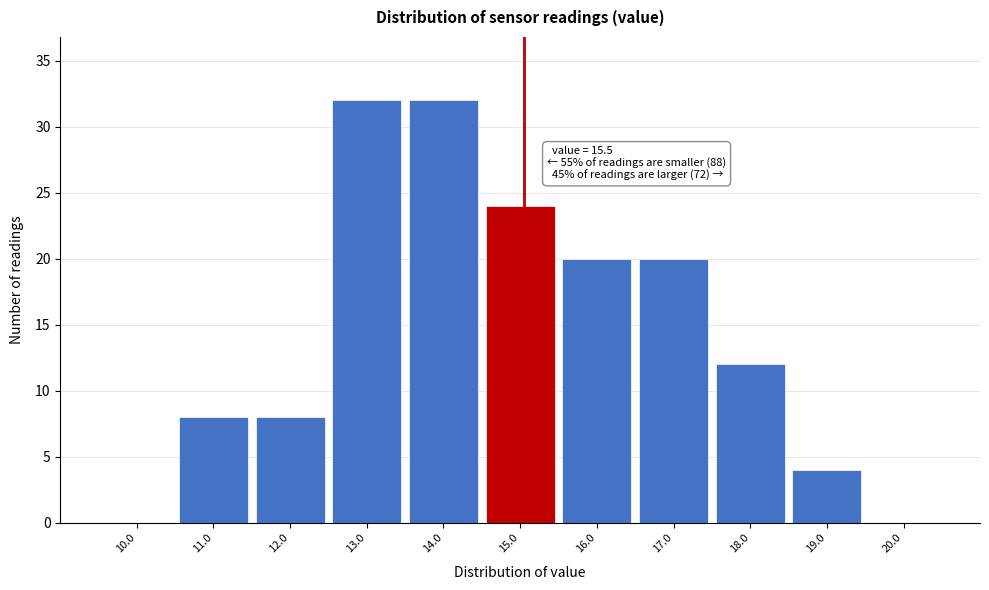

Reading left to right, extract all data points from this chart.

10.0=0	11.0=8	12.0=8	13.0=32	14.0=32	15.0=24	16.0=20	17.0=20	18.0=12	19.0=4	20.0=0